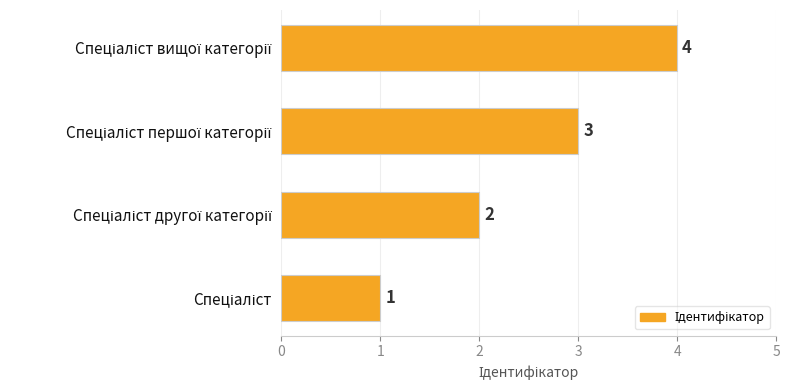

What is the difference between the maximum and minimum values?

3